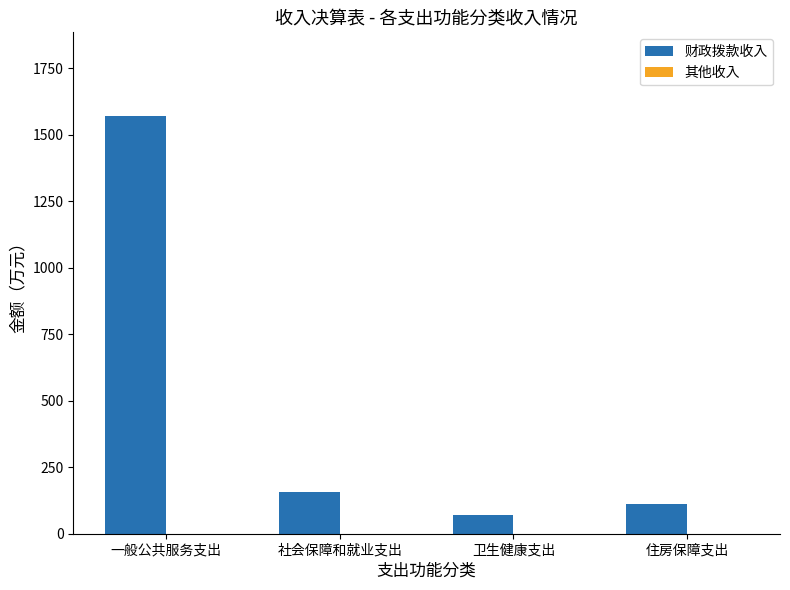

What value does the data have at 一般公共服务支出?

1570.7